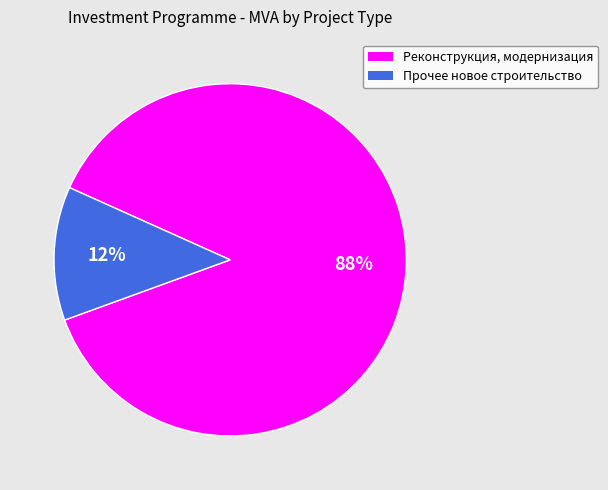

Is the sum of Реконструкция, модернизация and Прочее новое строительство greater than half?

Yes